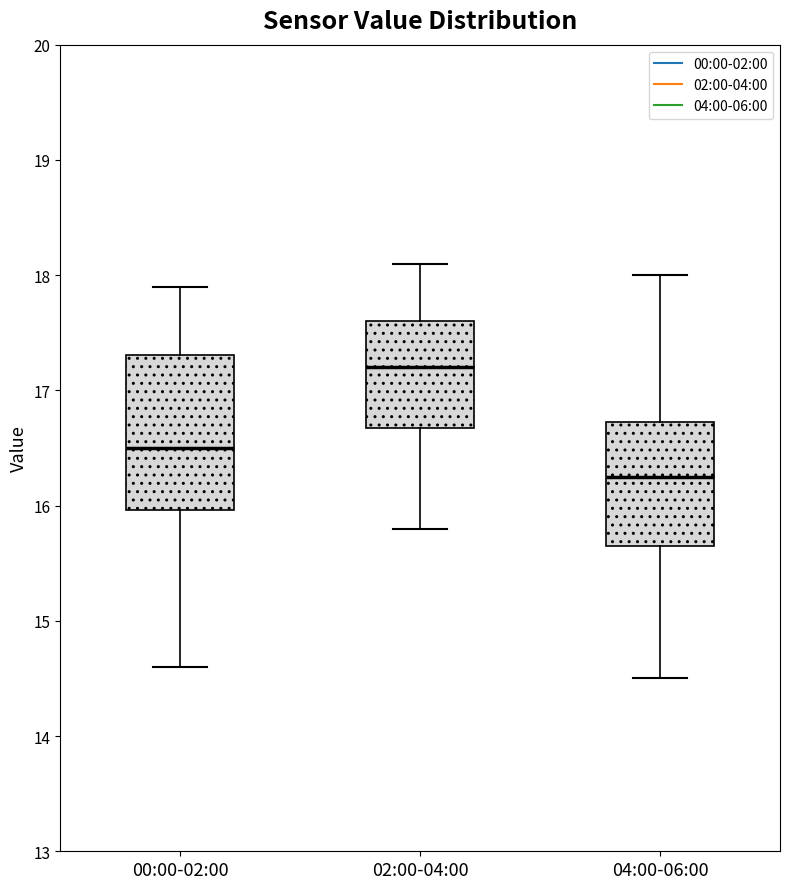

Which box has the highest median line?

02:00-04:00